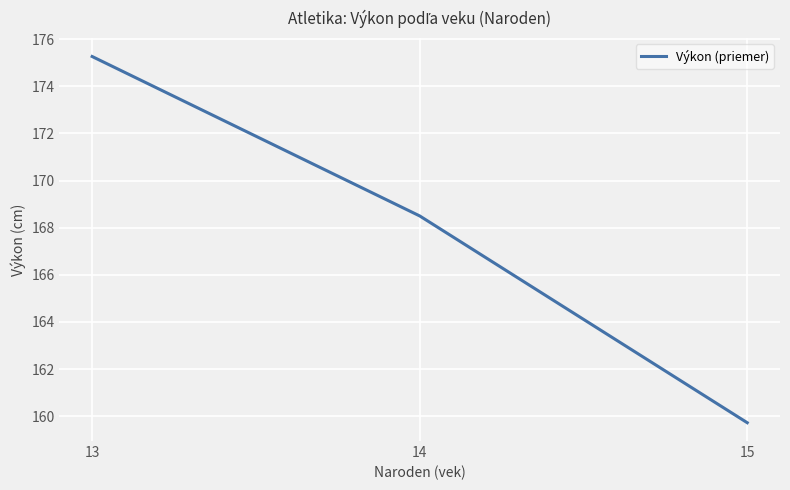

Does the chart have visible grid lines?

Yes